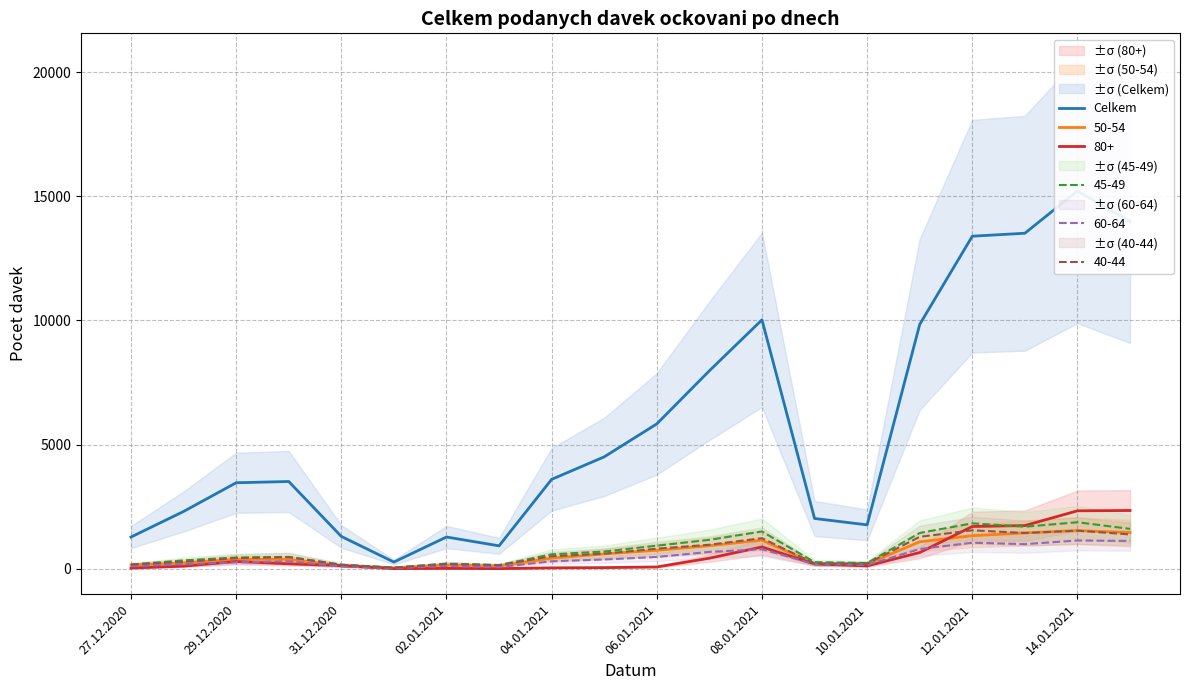

Is this an area chart (filled region under the line)?

No